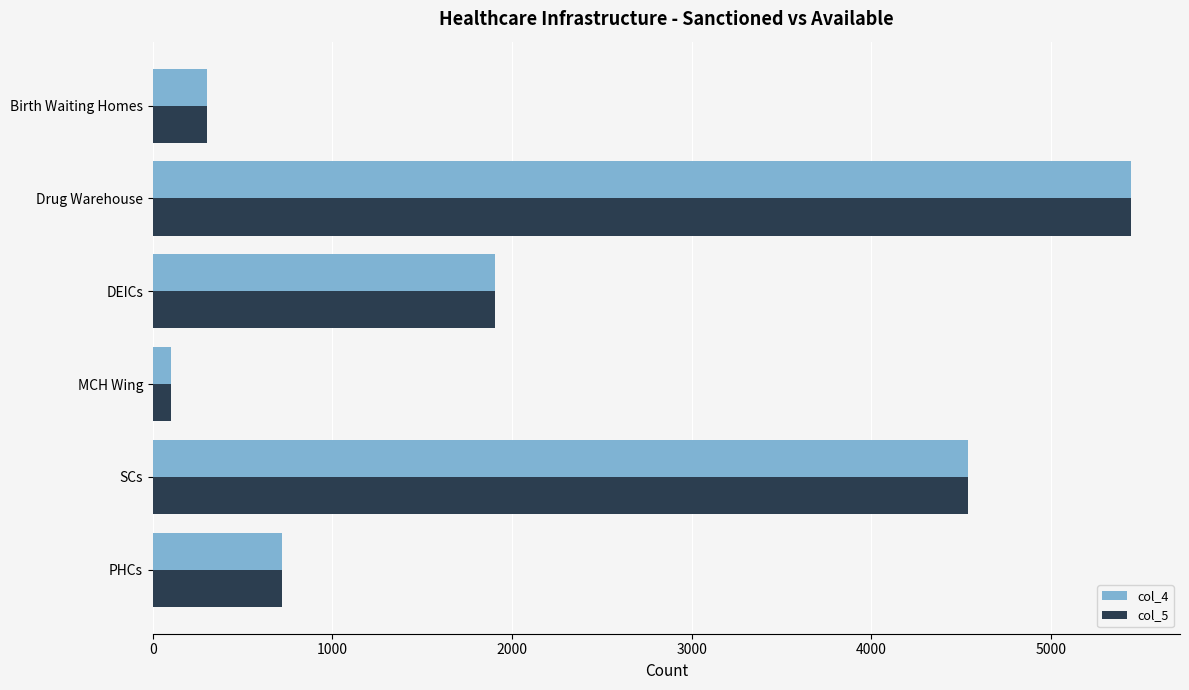

Rank the categories by col_4 value from highest to lowest.

Drug Warehouse, SCs, DEICs, PHCs, Birth Waiting Homes, MCH Wing